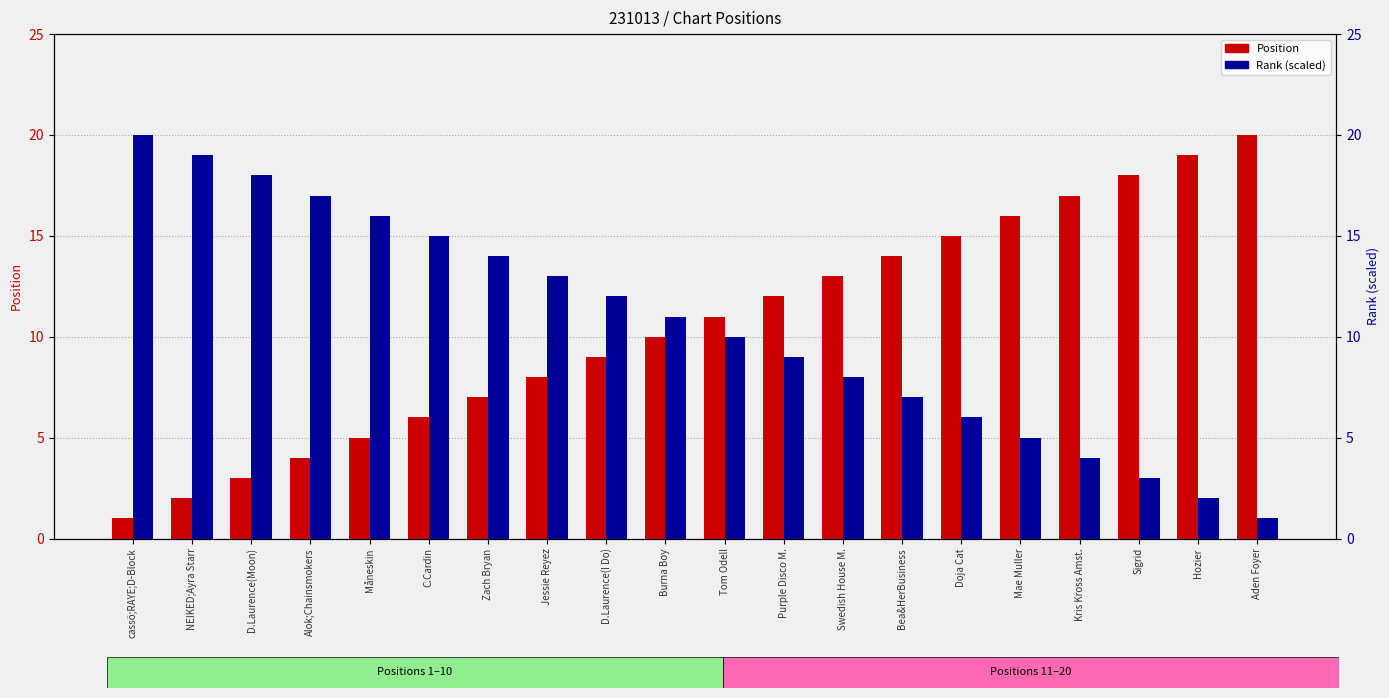

Rank the series by their maximum value, from lowest to highest.

Position, Rank (scaled)